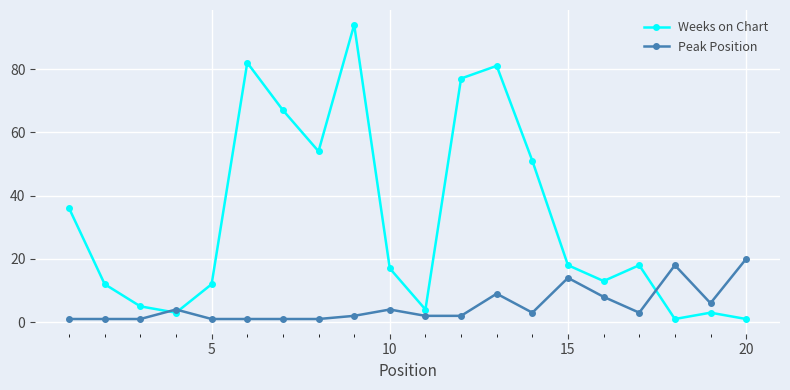

List the series in order of their peak value, highest first.

Weeks on Chart, Peak Position